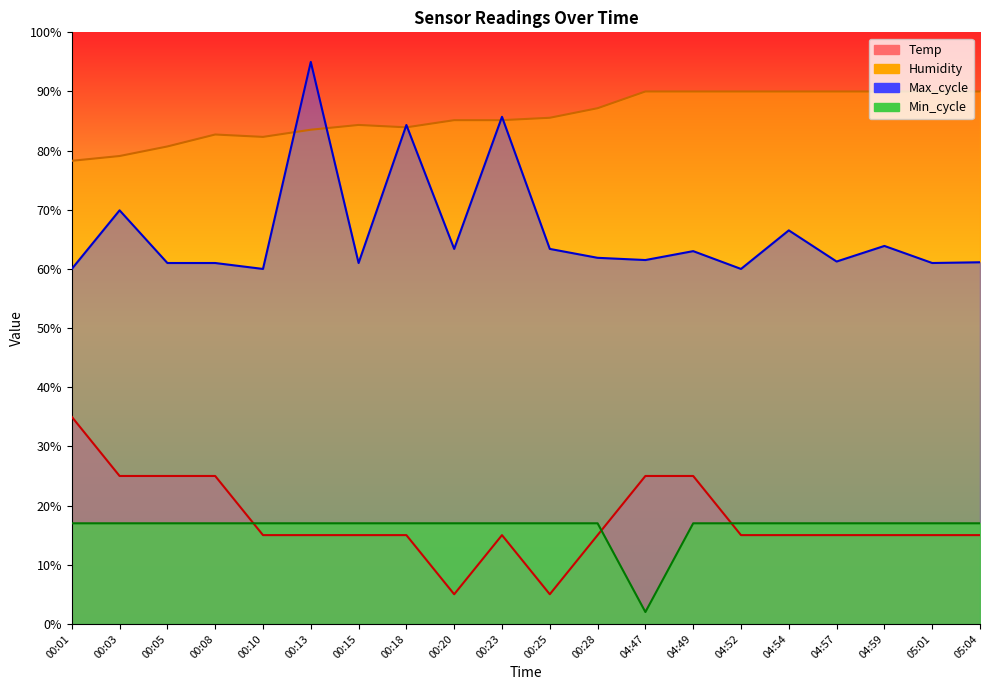

What is the approximate value of Max_cycle at 04:47?

61.5